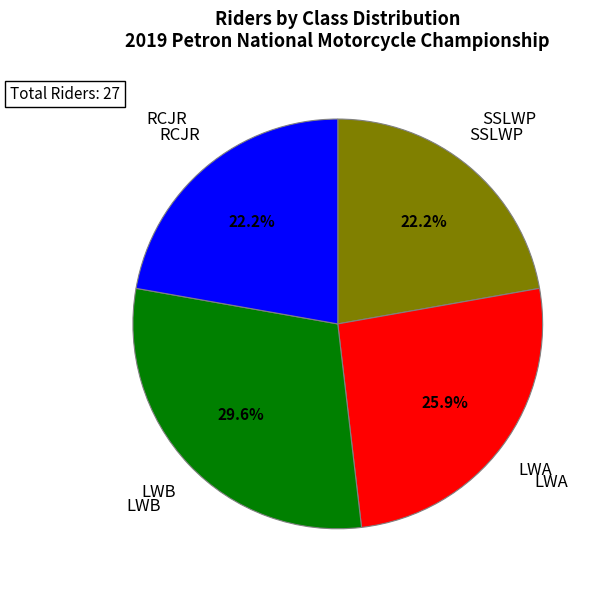

Is there a majority slice in this chart?

No